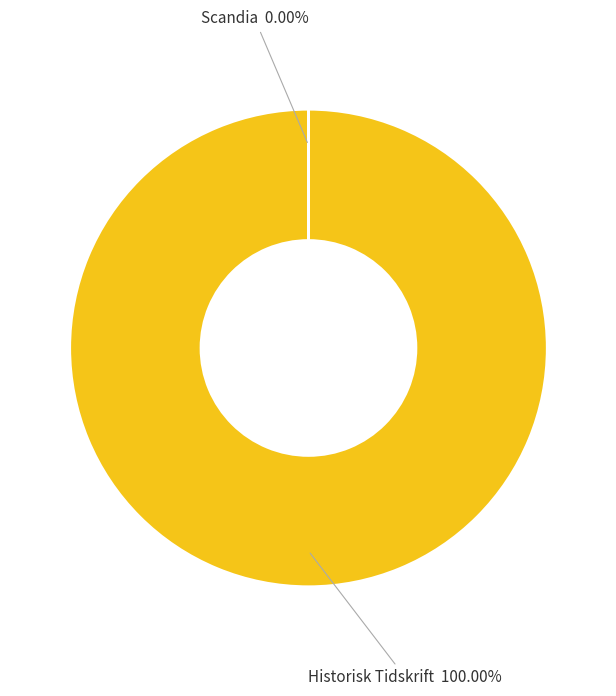

Is it true that Scandia is 1% of the pie?

False